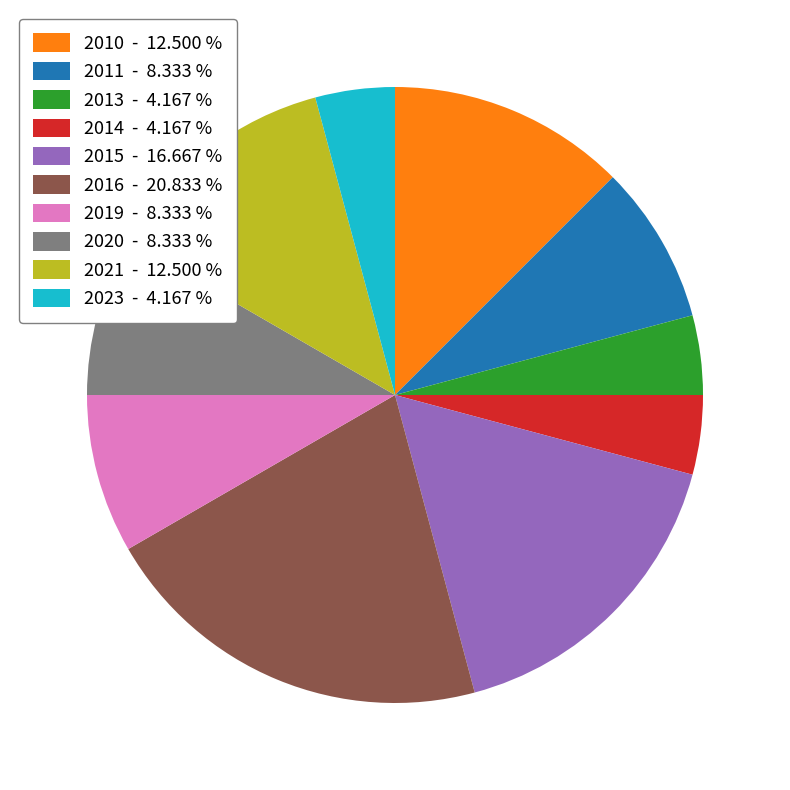

Count the number of slices in the pie.

10